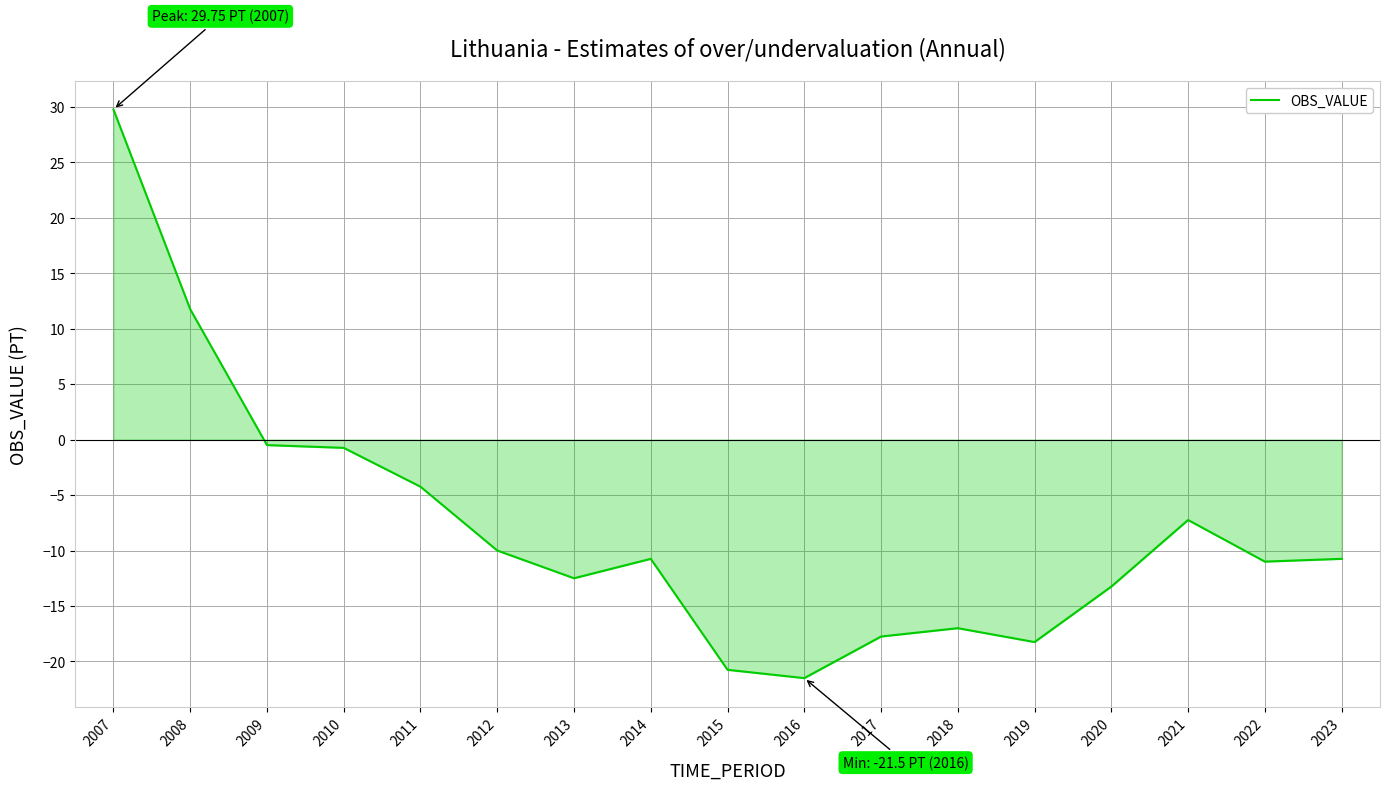

The value at 2016 is -12.1. True or false?

False